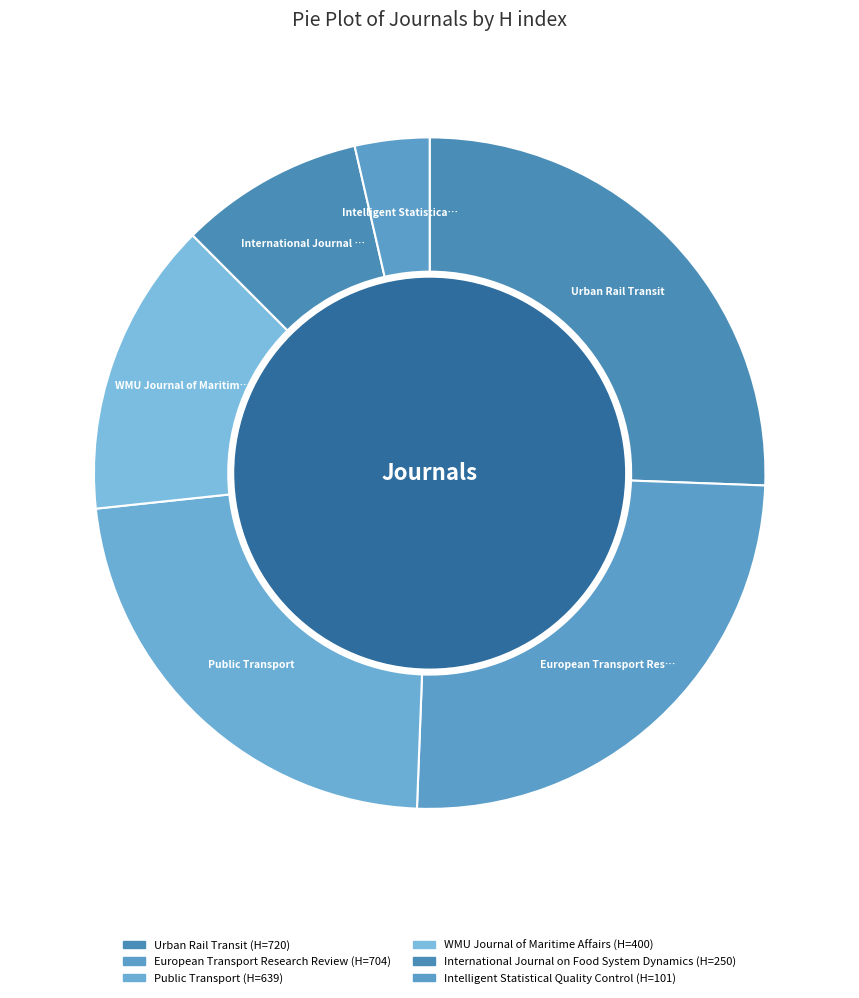

How many slices are in this pie chart?

6